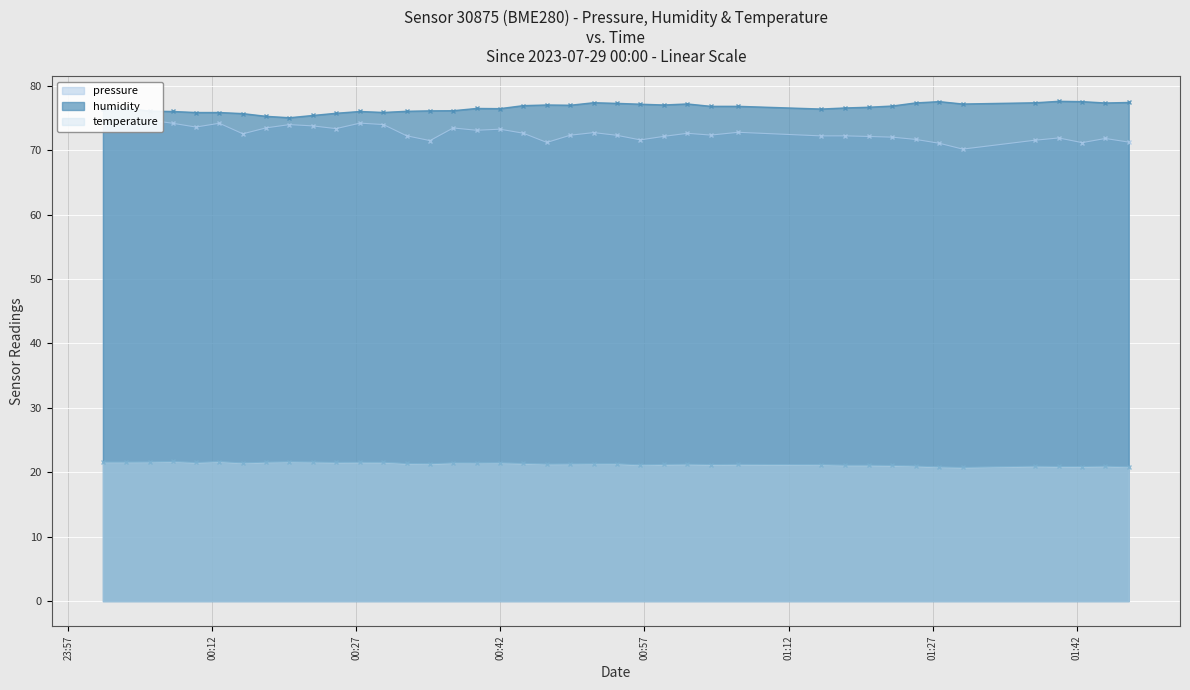

In humidity, how many points are lower than both neighbors (excluding endpoints)?

8